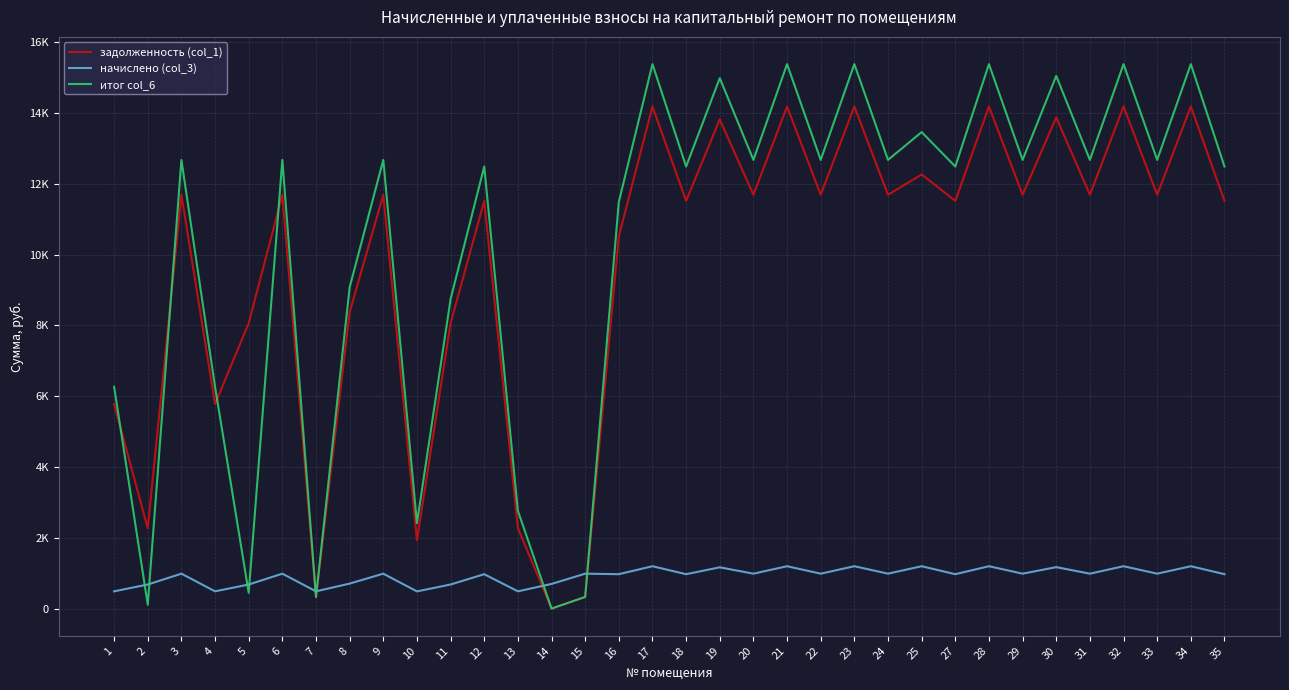

At which label is итог col_6 closest to 7692?

11